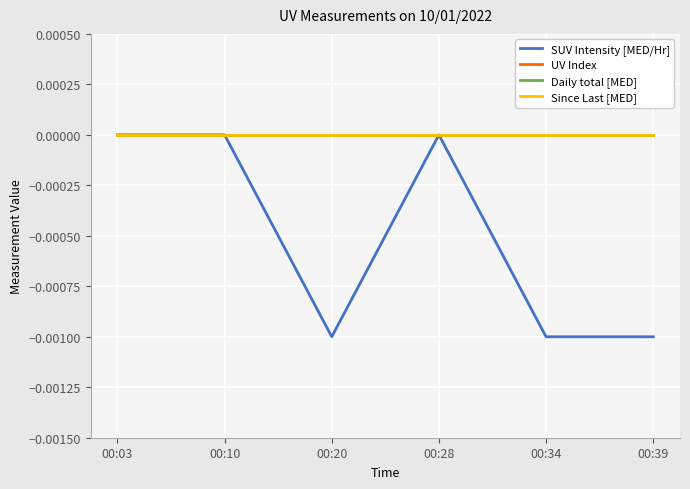

The Daily total [MED] series shows 0.0 at 00:10. True or false?

True